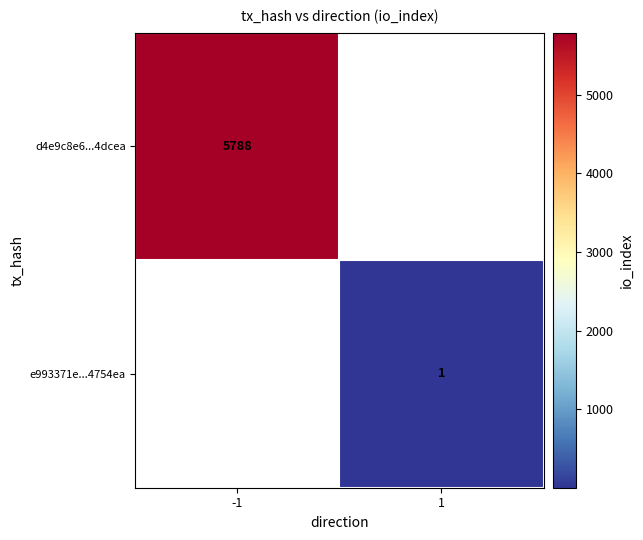

Which has a higher value, 1 or -1?

-1